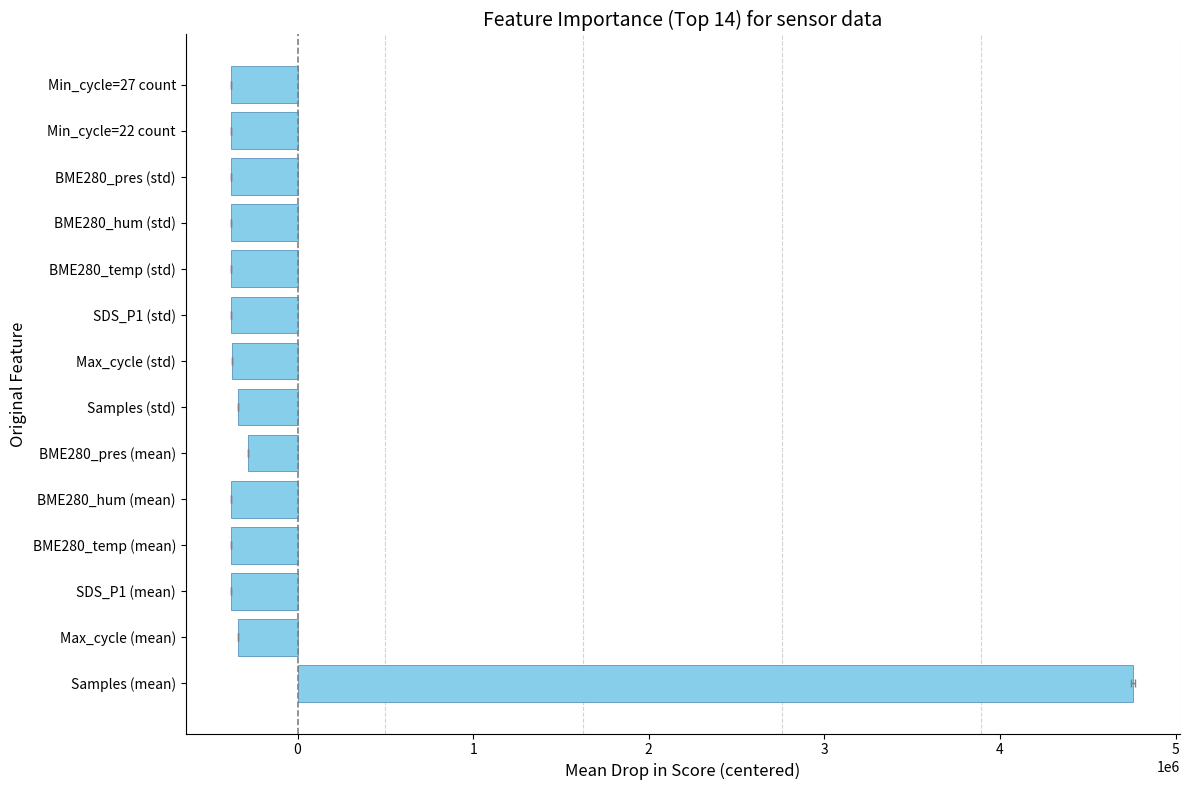

How many data points are less than -380211?

8